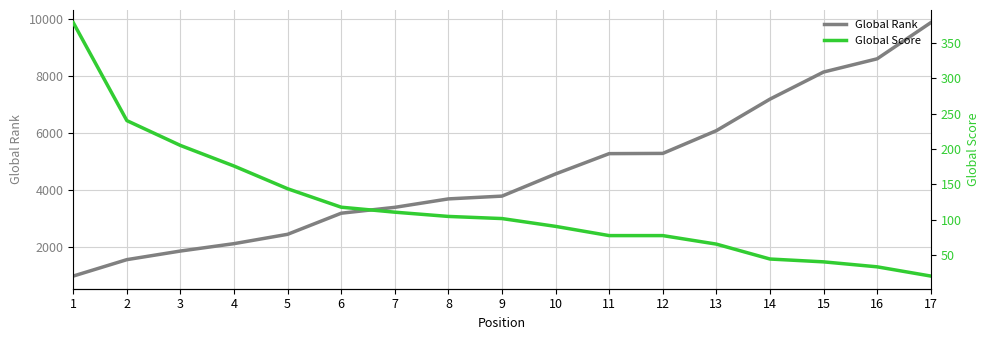

What are all the series names shown in the legend?

Global Rank, Global Score